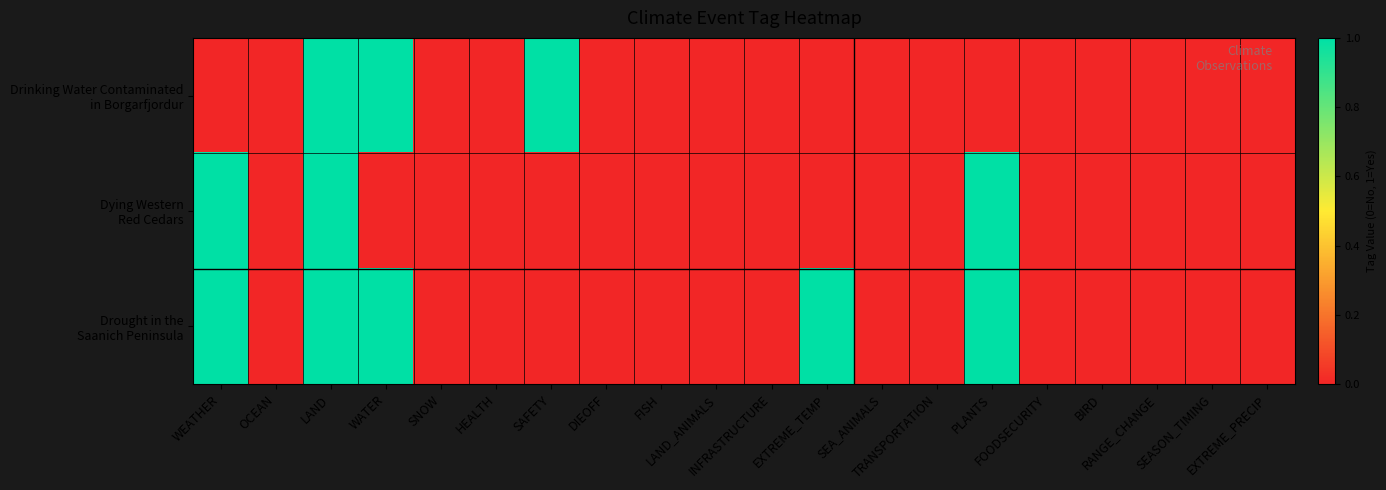

Rank the series by their maximum value, from highest to lowest.

Drinking Water Contaminated in Borgarfjordur, Dying Western Red Cedars, Drought in the Saanich Peninsula